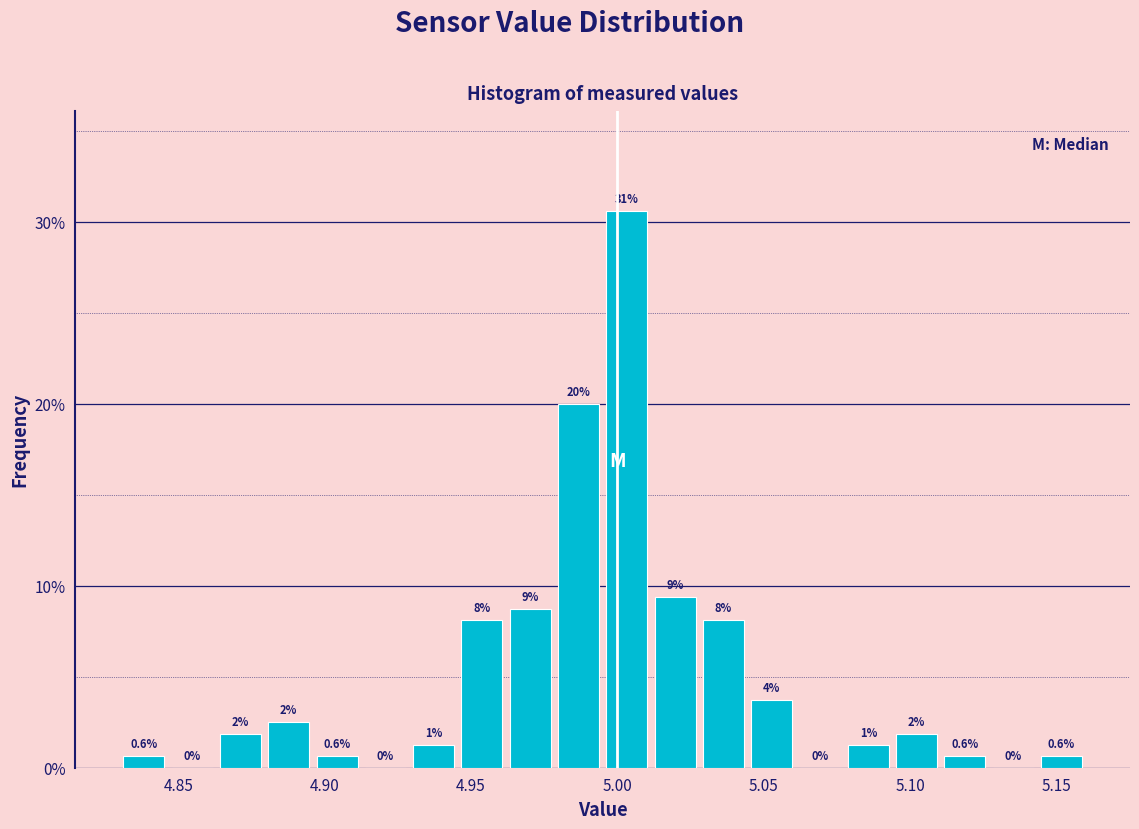

Around what value on the x-axis is the tallest bar? Give the approximate position of its centre, as read against the axis.

5.005